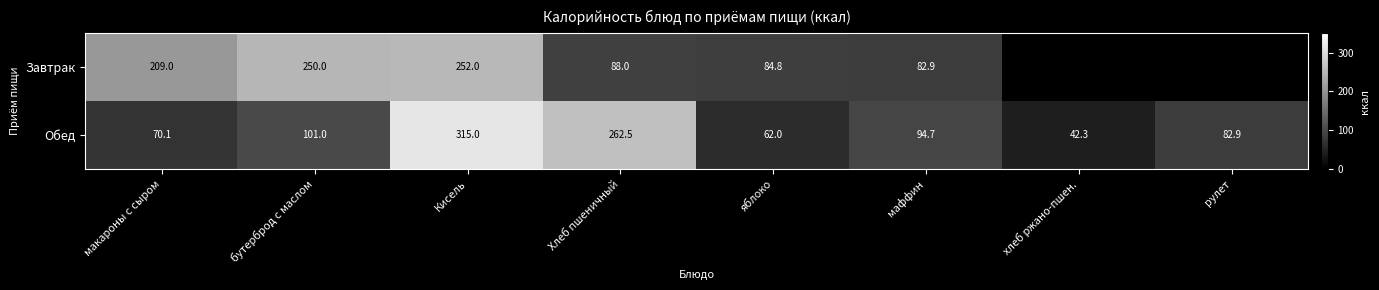

At how many categories does at least one series exceed 82?

7